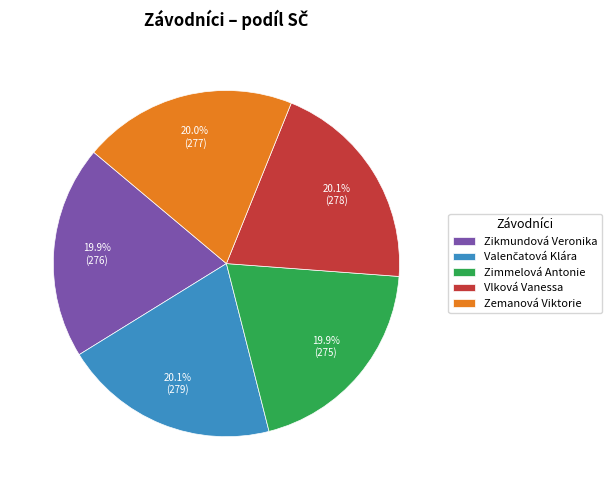

Count the number of slices in the pie.

5